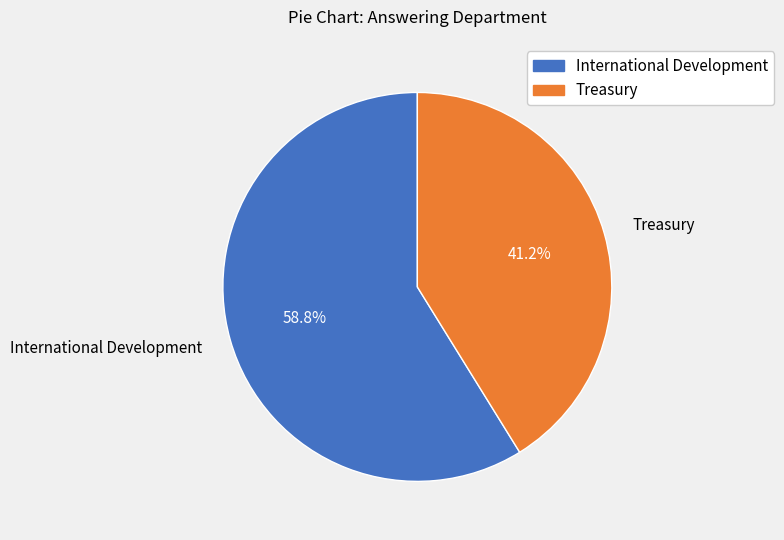

What is the smallest slice in the pie chart?

Treasury